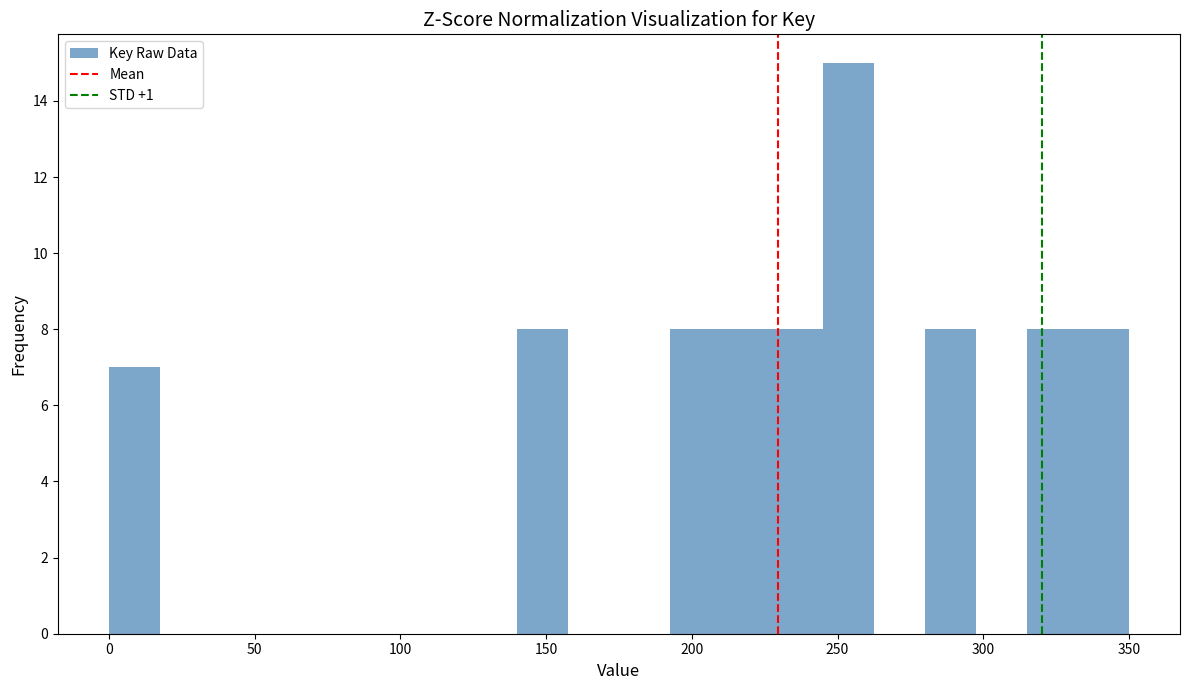

Read against the x-axis, roughly where is the centre of the tallest bar?

255